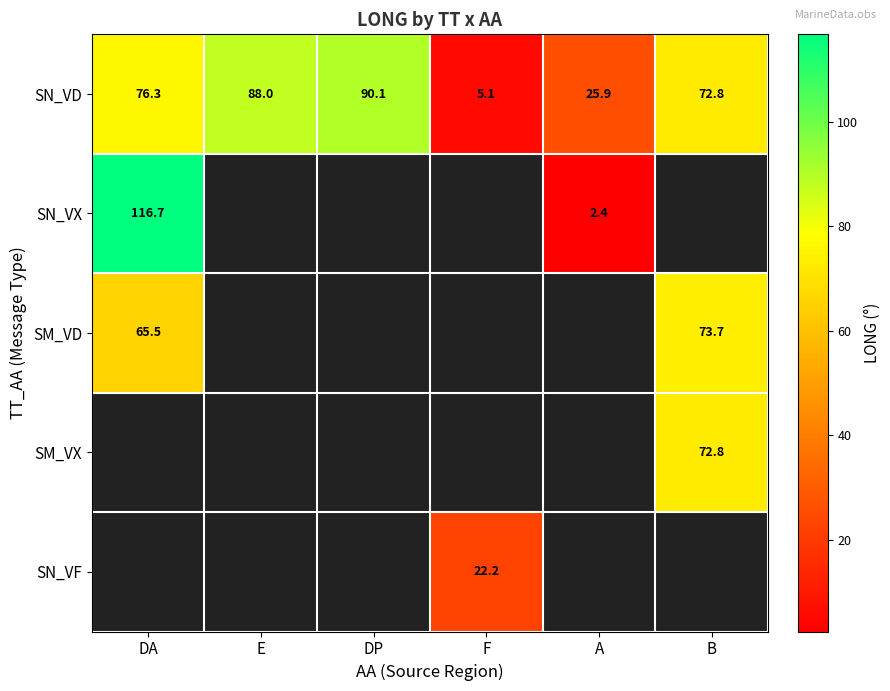

At which label does SN_VD first exceed 76?

DA